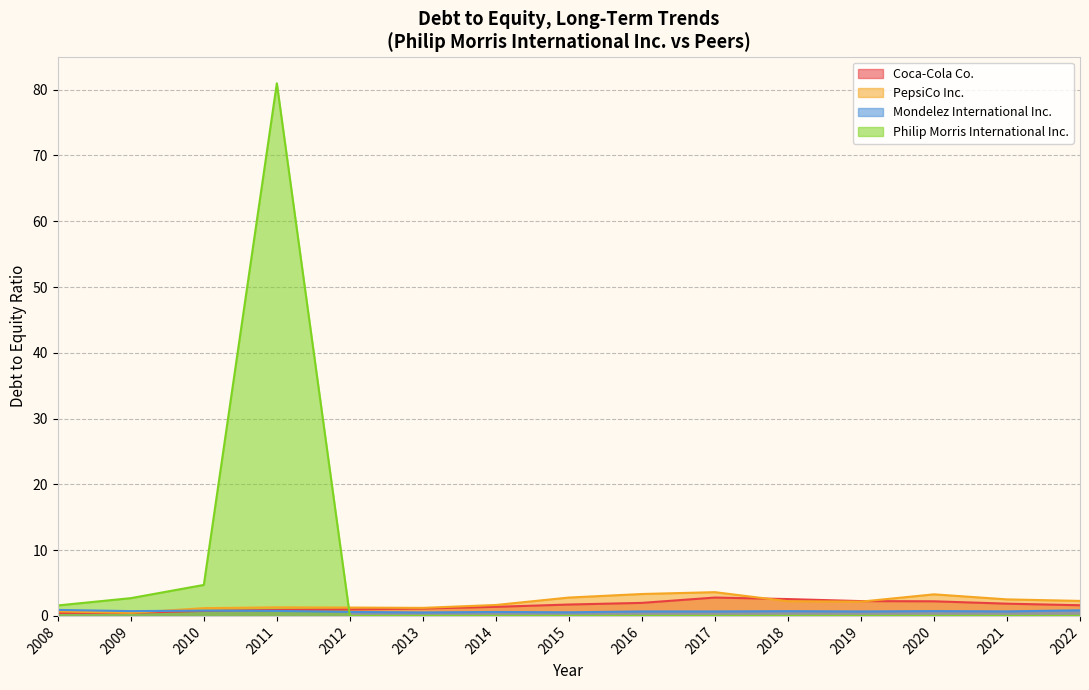

Reading left to right, transcribe all the data shown in this chart.

Coca-Cola Co.: 2008=0.5	2009=0.5	2010=0.8	2011=0.9	2012=1.0	2013=1.1	2014=1.4	2015=1.7	2016=2.0	2017=2.8	2018=2.6	2019=2.2	2020=2.2	2021=1.9	2022=1.6
PepsiCo Inc.: 2008=0.7	2009=0.5	2010=1.2	2011=1.3	2012=1.3	2013=1.2	2014=1.7	2015=2.8	2016=3.3	2017=3.6	2018=2.2	2019=2.2	2020=3.3	2021=2.5	2022=2.3
Mondelez International Inc.: 2008=0.9	2009=0.7	2010=0.8	2011=0.8	2012=0.6	2013=0.5	2014=0.6	2015=0.6	2016=0.7	2017=0.7	2018=0.7	2019=0.7	2020=0.7	2021=0.7	2022=0.8
Philip Morris International Inc.: 2008=1.6	2009=2.7	2010=4.7	2011=81.0	2012=0.0	2013=0.0	2014=0.0	2015=0.0	2016=0.0	2017=0.0	2018=0.0	2019=0.0	2020=0.0	2021=0.0	2022=0.0